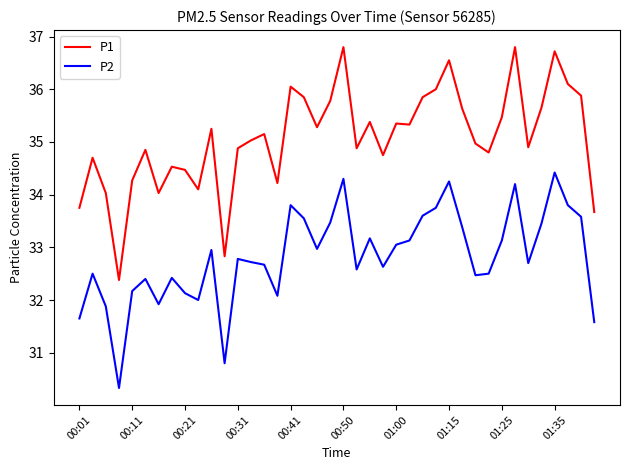

What is the difference between the maximum and minimum values in the P2 series?

4.1